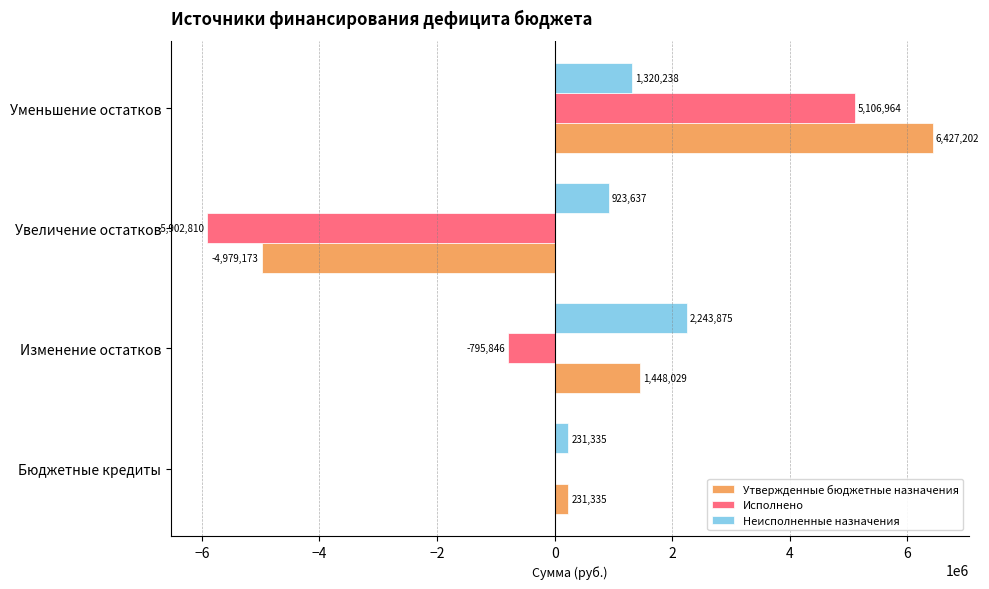

Between Изменение остатков and Уменьшение остатков, which series saw the biggest shift?

Исполнено